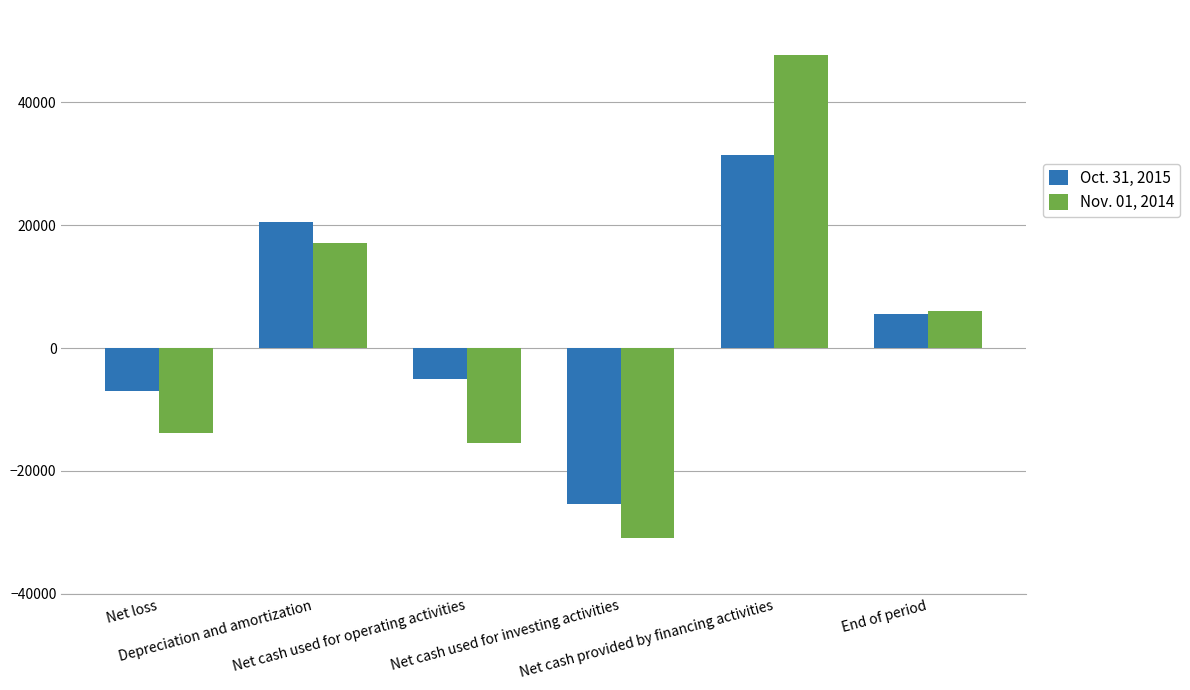

What is the difference between the second highest and minimum values in the Oct. 31, 2015 series?

45878